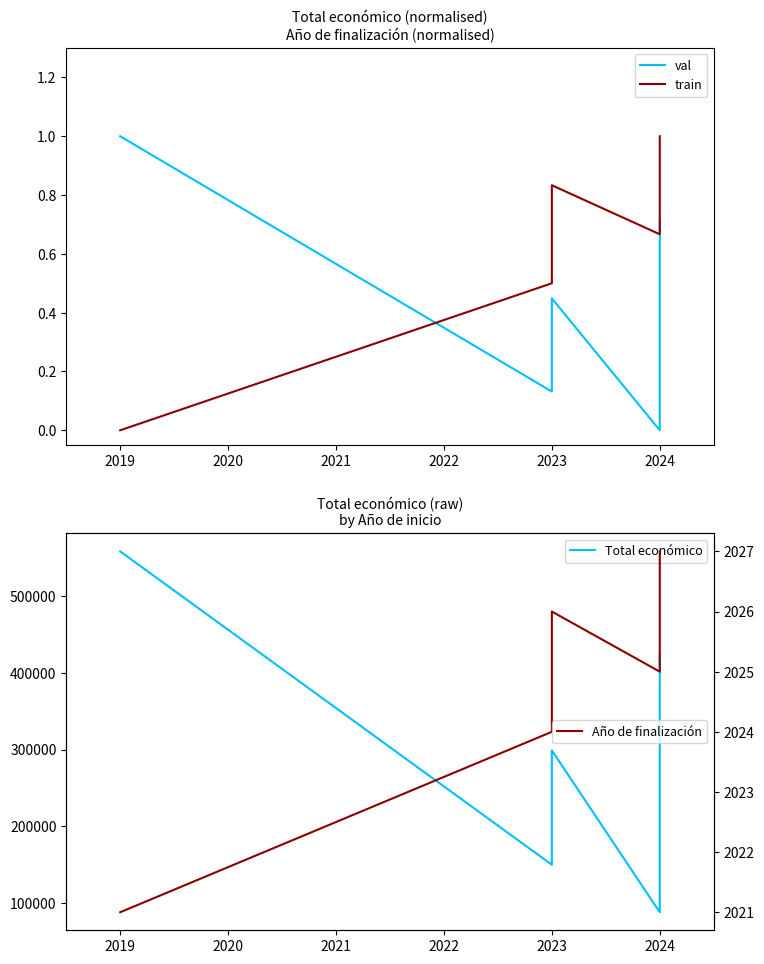

Count the number of categories in the chart.

7